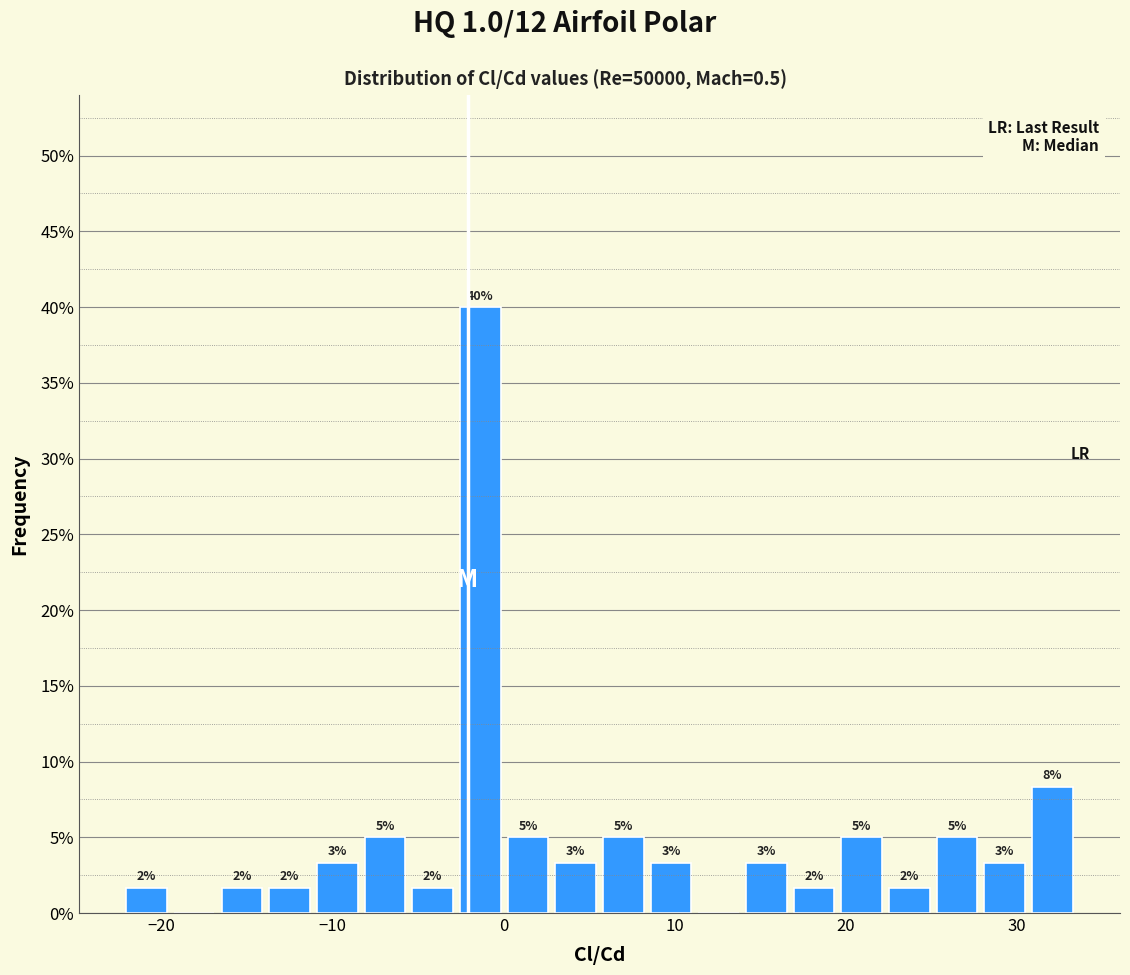

Read against the x-axis, roughly where is the centre of the tallest bar?

-1